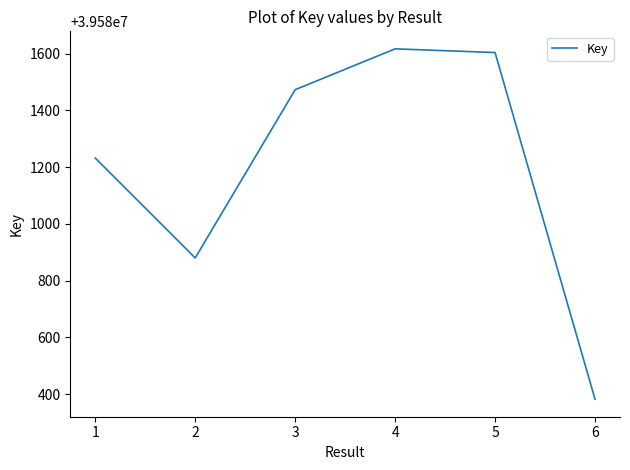

True or false: the data shows 66232379 at 2.

False